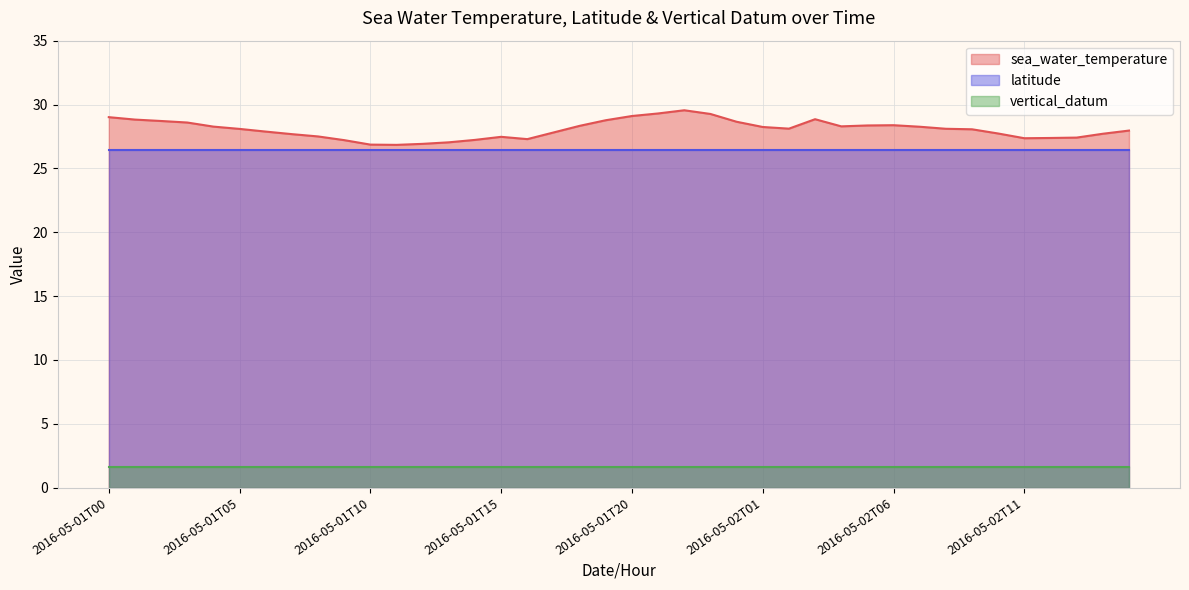

Which series has the largest total across all categories?

sea_water_temperature